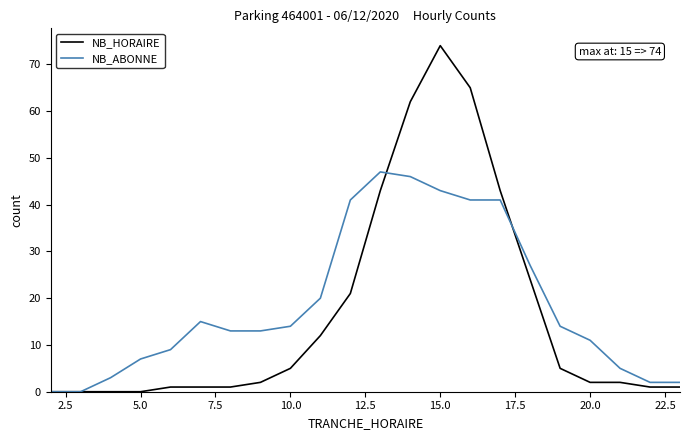

Reading right to left, extract all data points from this chart.

NB_HORAIRE: 1	1	2	2	5	24	43	65	74	62	43	21	12	5	2	1	1	1	0	0	0	0
NB_ABONNE: 2	2	5	11	14	27	41	41	43	46	47	41	20	14	13	13	15	9	7	3	0	0